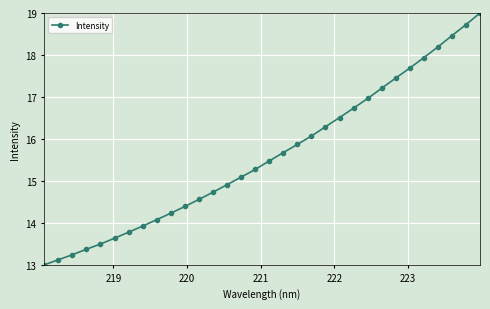

What is the maximum value shown in the chart?

19.0